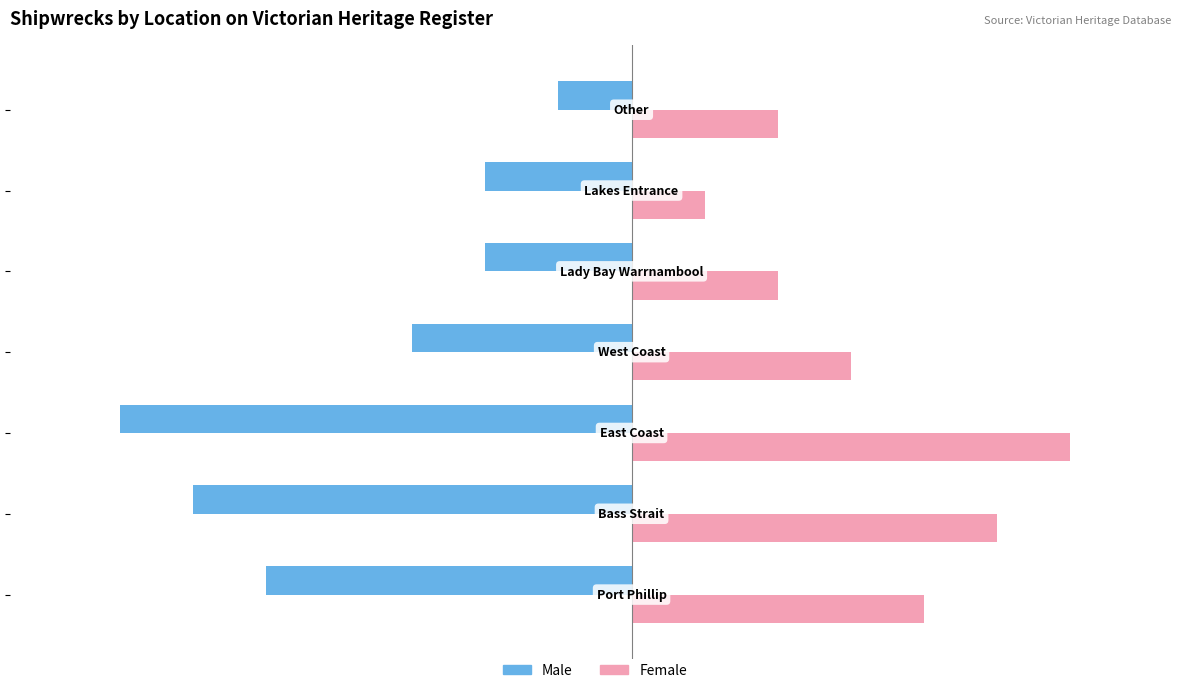

Which series has the largest range (max minus min)?

Male